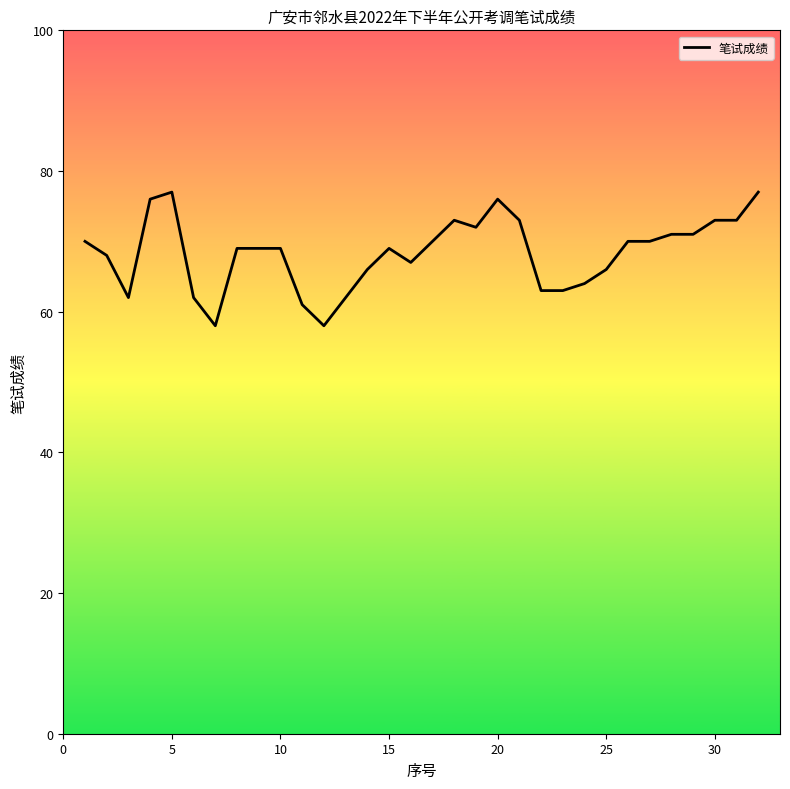

Reading left to right, extract all data points from this chart.

70	68	62	76	77	62	58	69	69	69	61	58	62	66	69	67	70	73	72	76	73	63	63	64	66	70	70	71	71	73	73	77